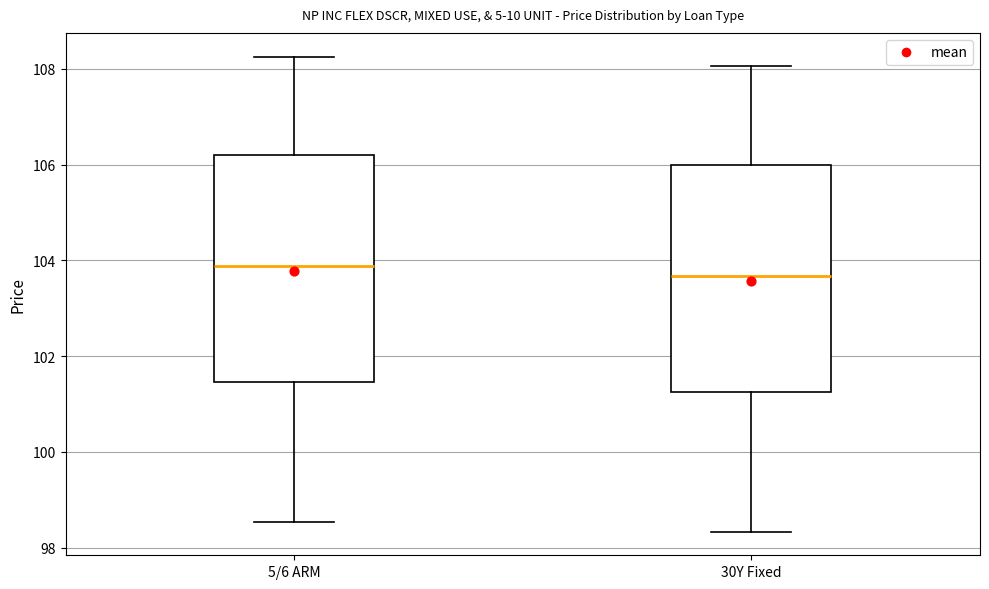

Which box's median line is the lowest?

30Y Fixed